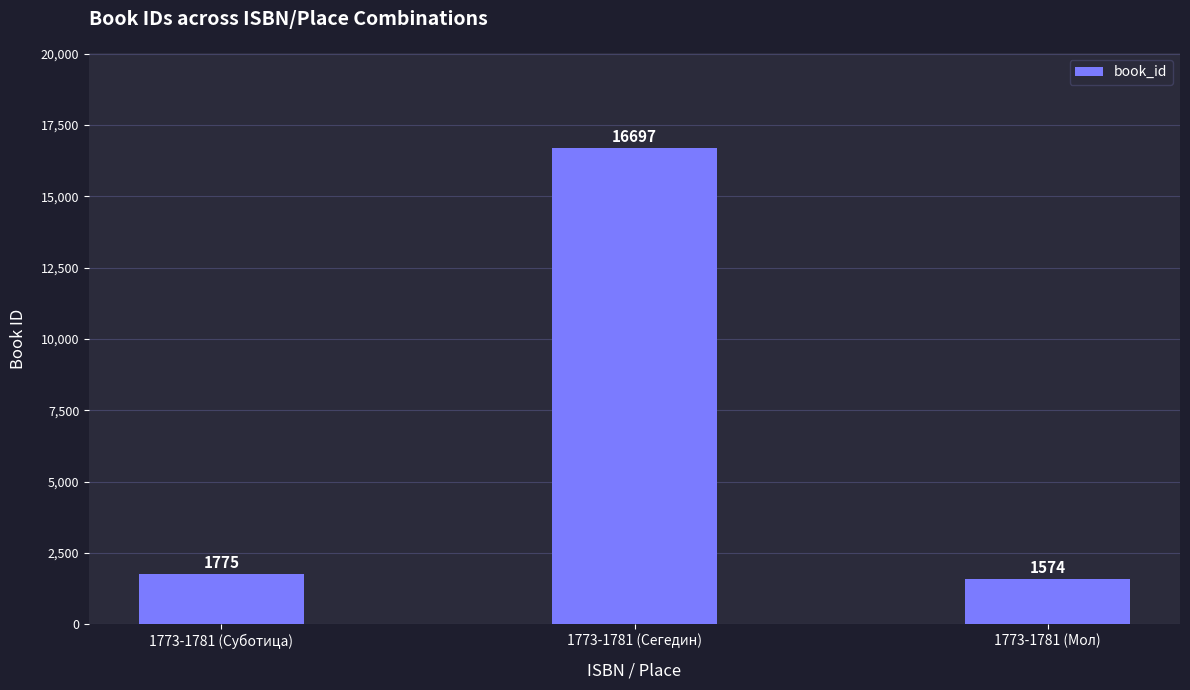

What is the value of the 1st bar from the left?

1775